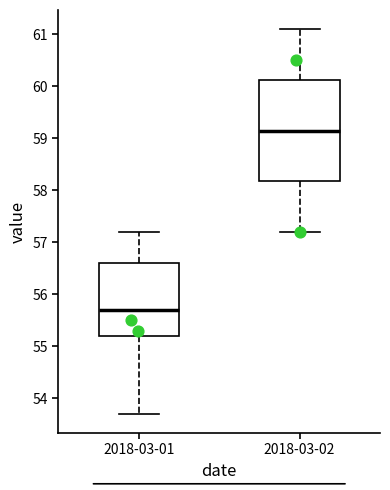

Which box is the tallest, from its lower edge to its upper edge?

2018-03-02